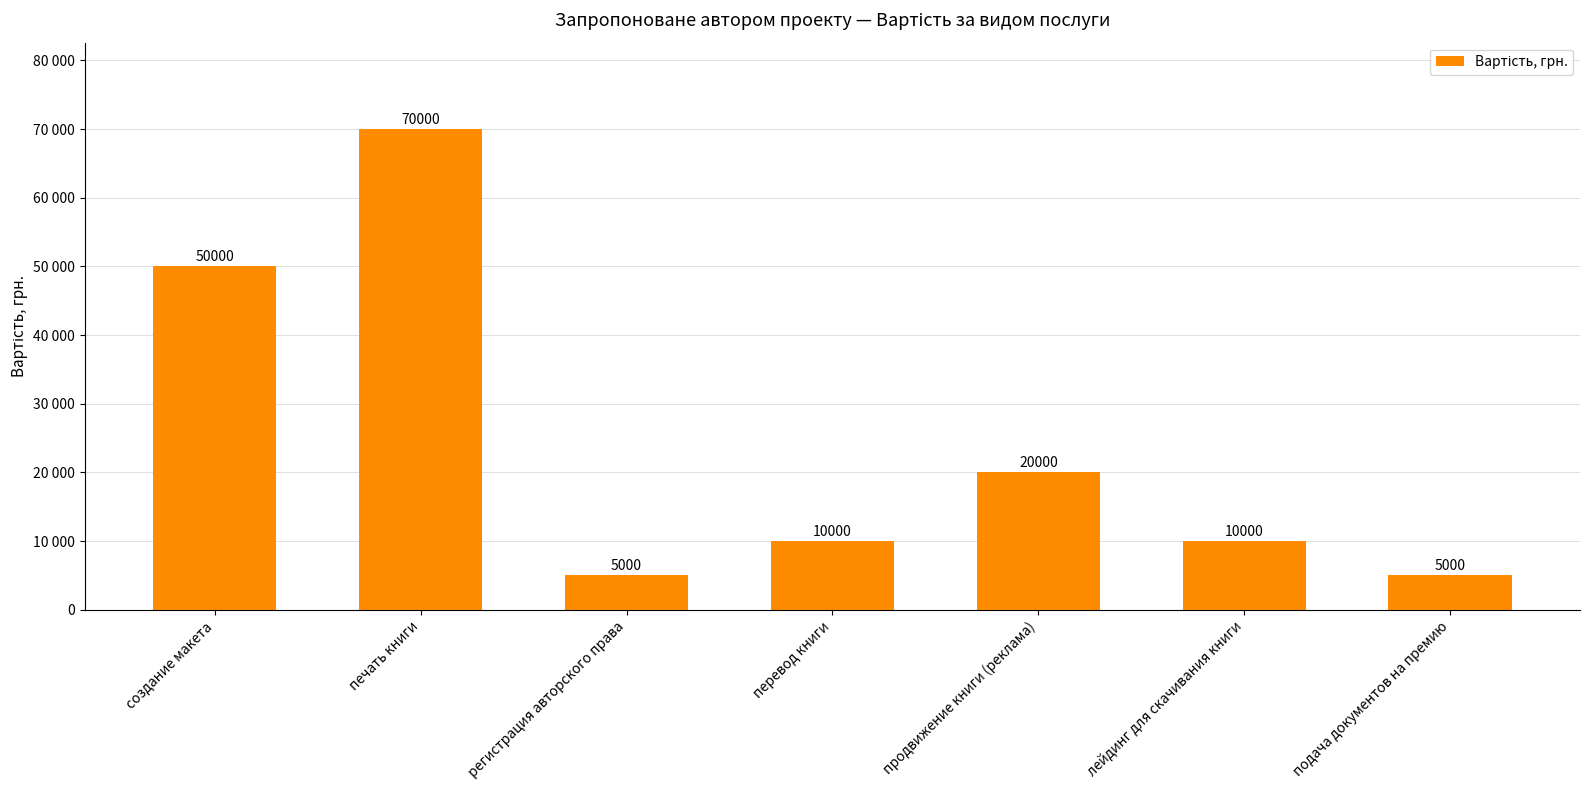

Where is the data nearest to the value 37500?

создание макета